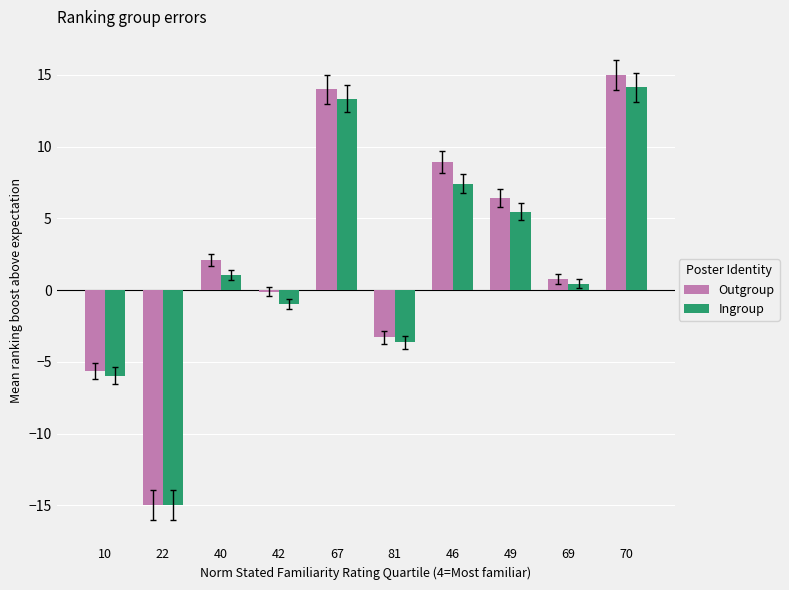

What is the label of the 7th bar from the left?

46